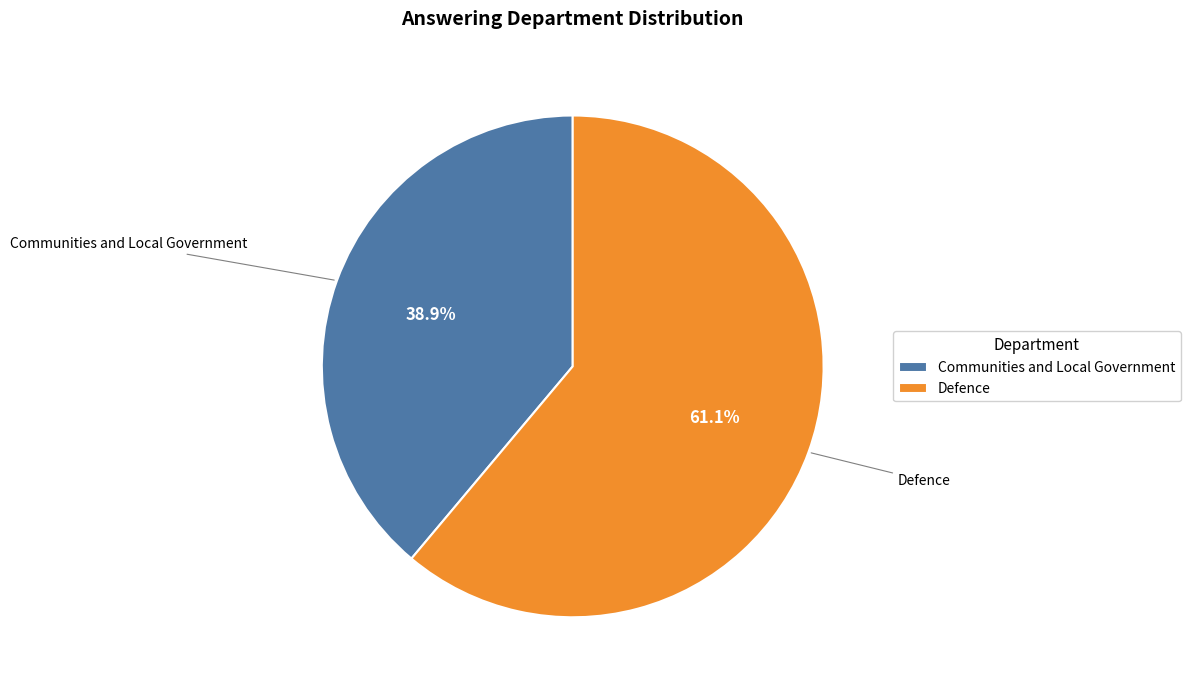

What is the smallest slice in the pie chart?

Communities and Local Government